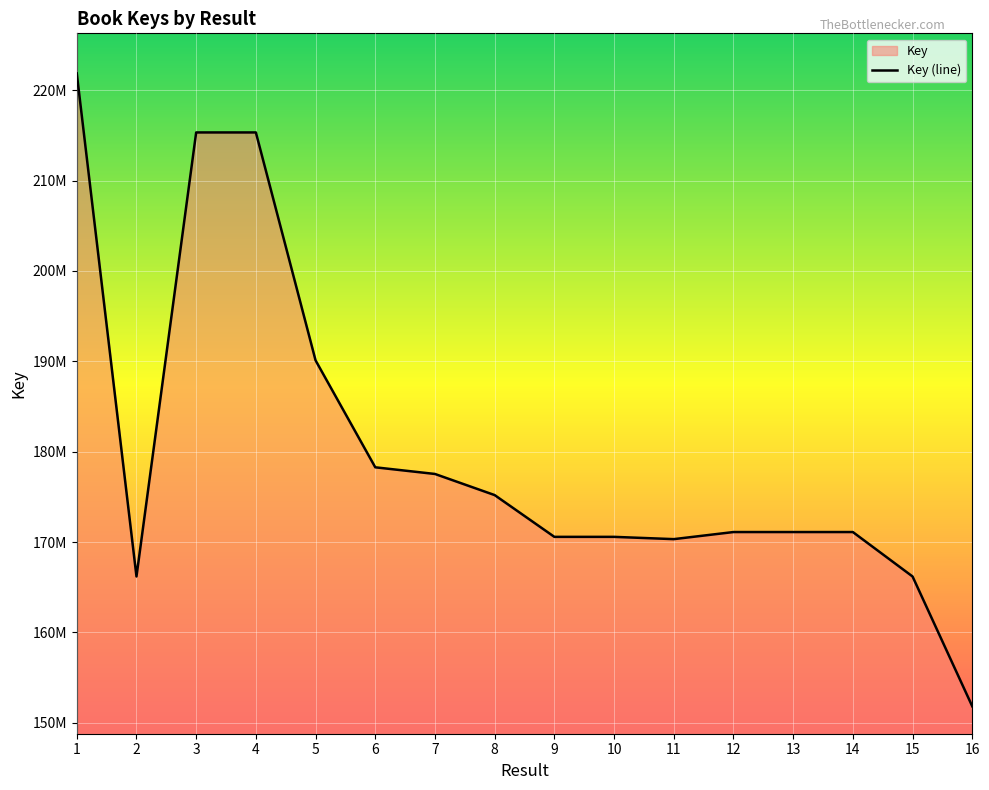

Which label corresponds to the smallest value in the chart?

16